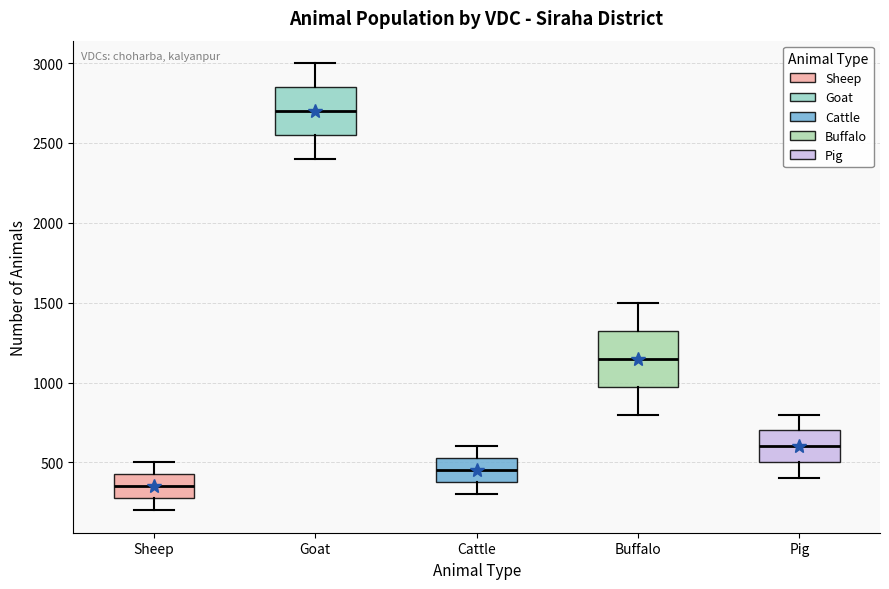

Which box is the tallest, from its lower edge to its upper edge?

Buffalo